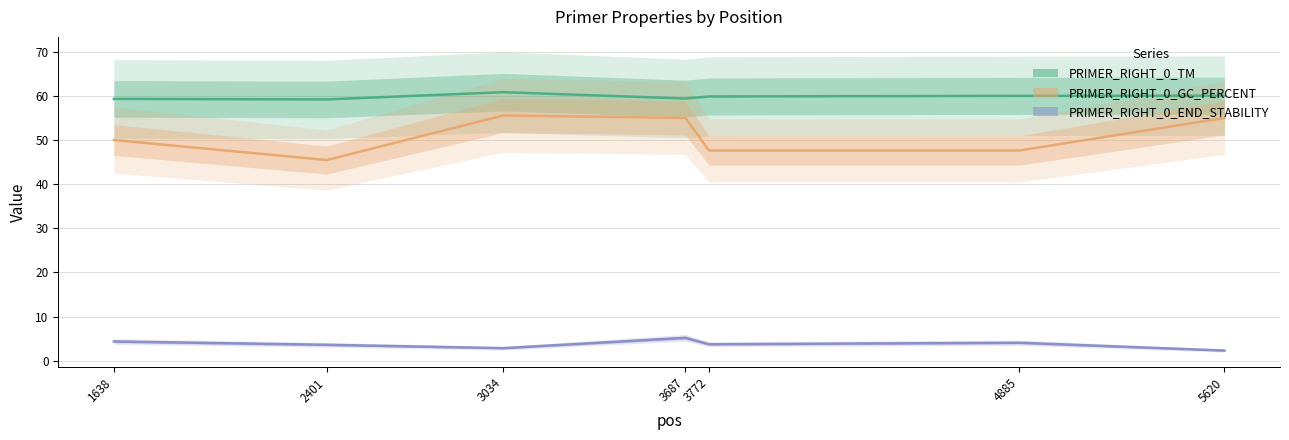

The value of PRIMER_RIGHT_0_GC_PERCENT at 3034 is 89.8. True or false?

False